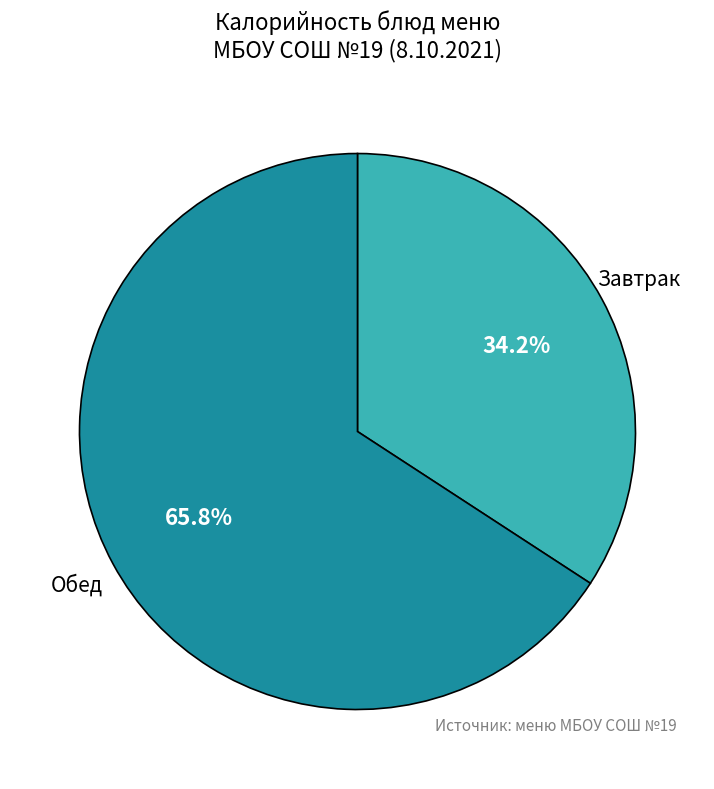

Does any single category account for the majority?

Yes